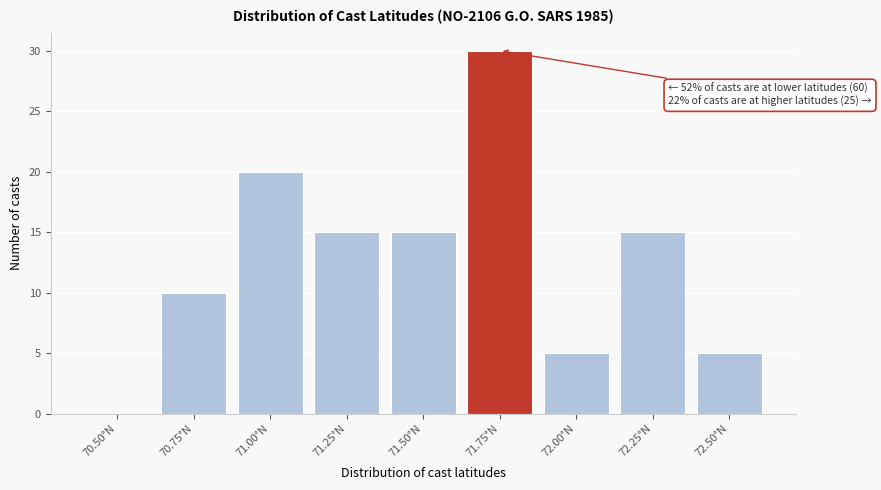

Reading left to right, what are all the values shown in this chart?

70.50°N=0	70.75°N=10	71.00°N=20	71.25°N=15	71.50°N=15	71.75°N=30	72.00°N=5	72.25°N=15	72.50°N=5